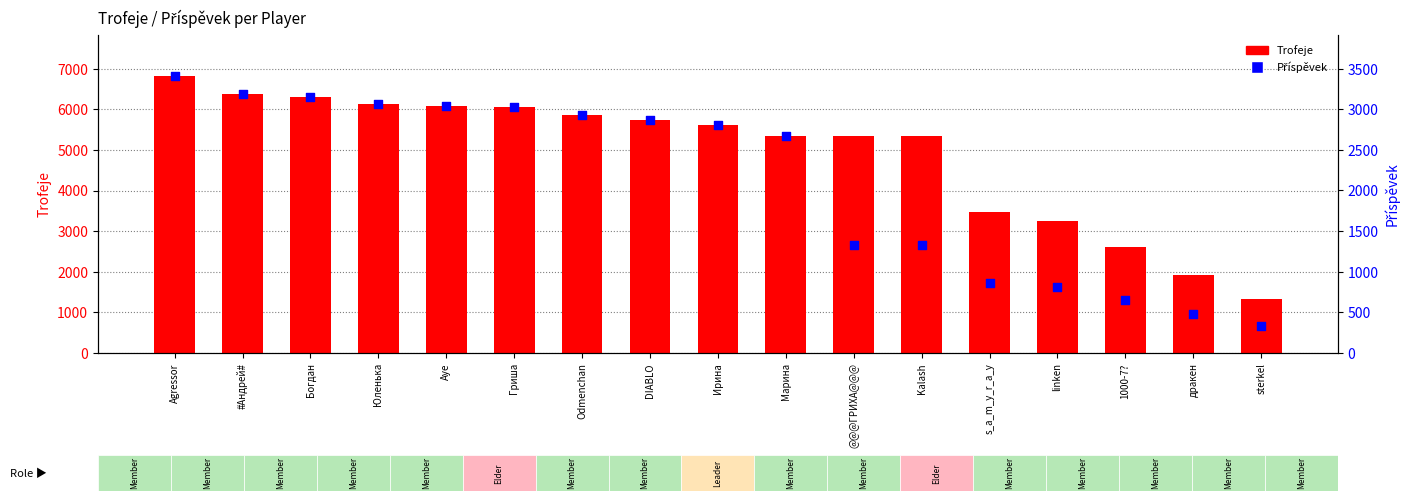

Which series has the largest Y range (max minus min)?

Trofeje